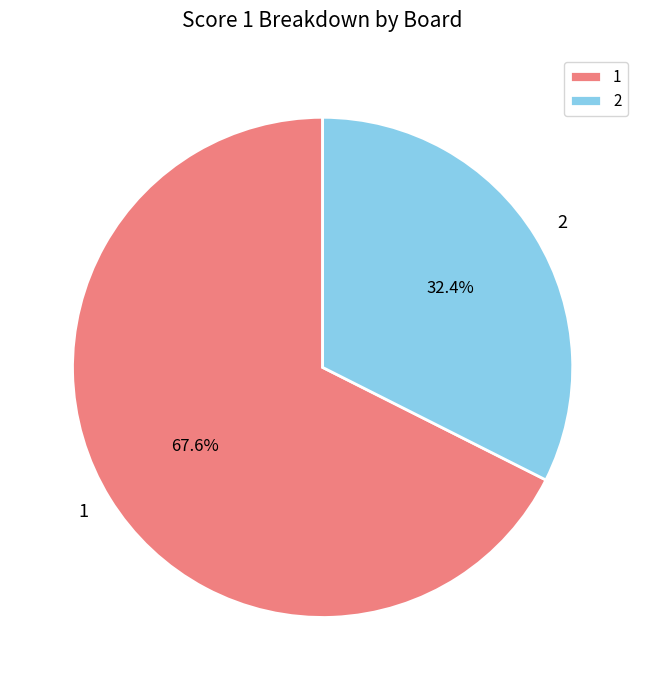

How many slices are in this pie chart?

2